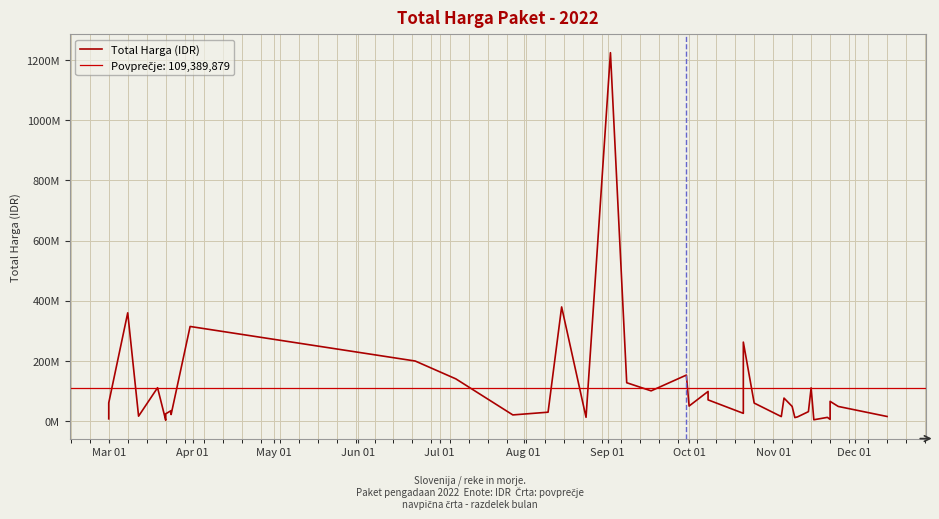

How many points are lower than both their immediate neighbors (excluding endpoints)?

12